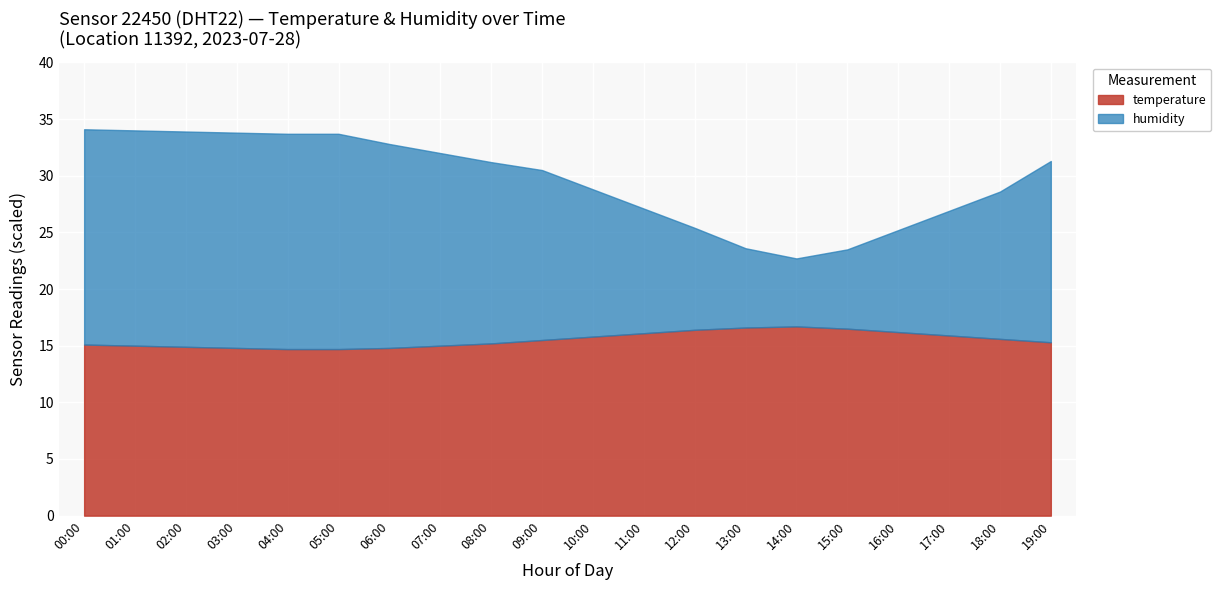

What are all the series names shown in the legend?

temperature, humidity